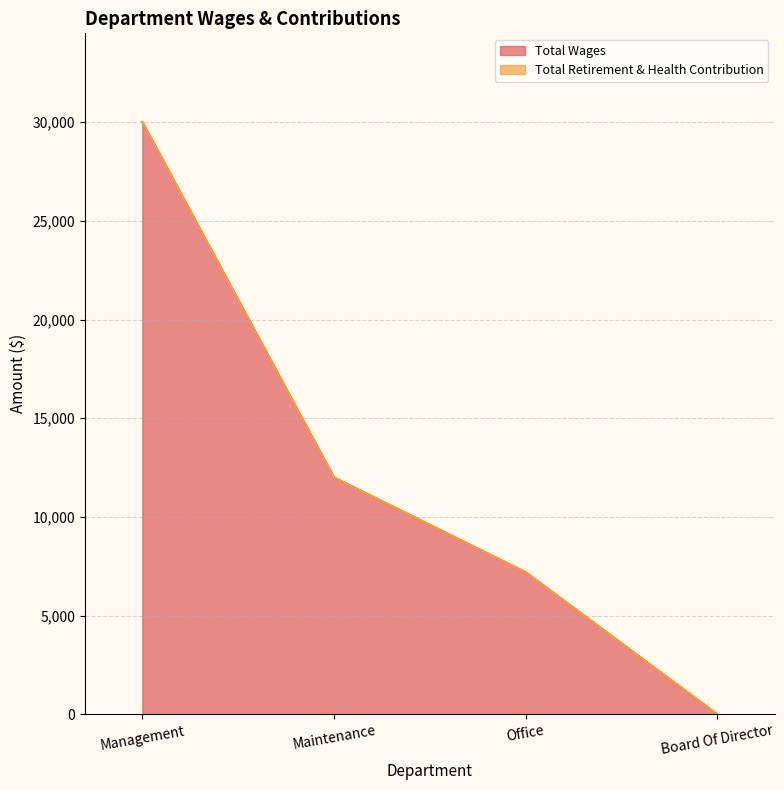

The value at Office is 7200. True or false?

True